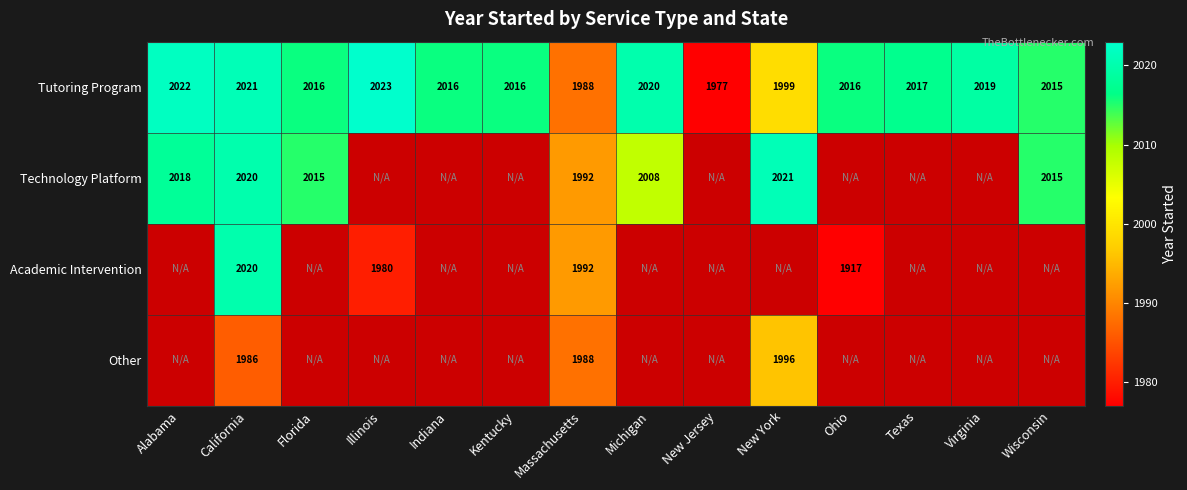

Is it true that Tutoring Program equals 1132.3 at Wisconsin?

False